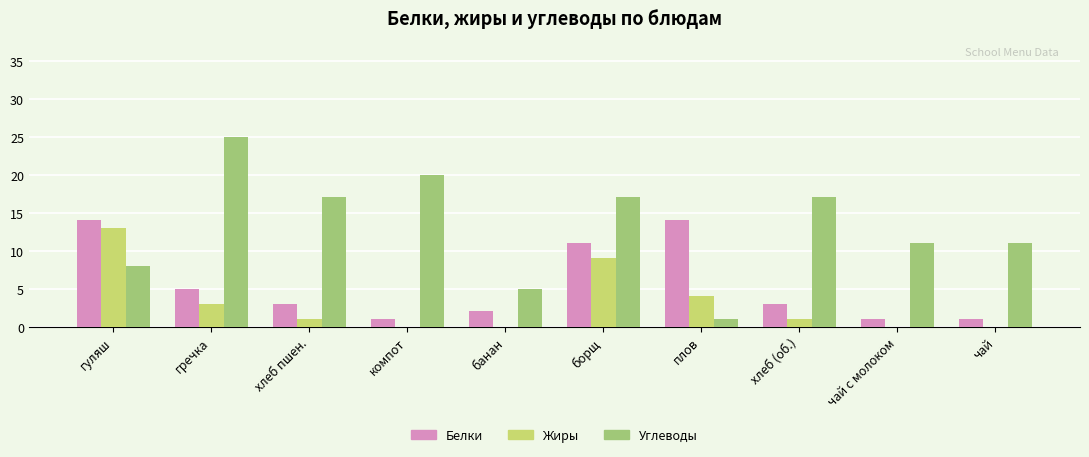

What is the sum of all Белки values?

55